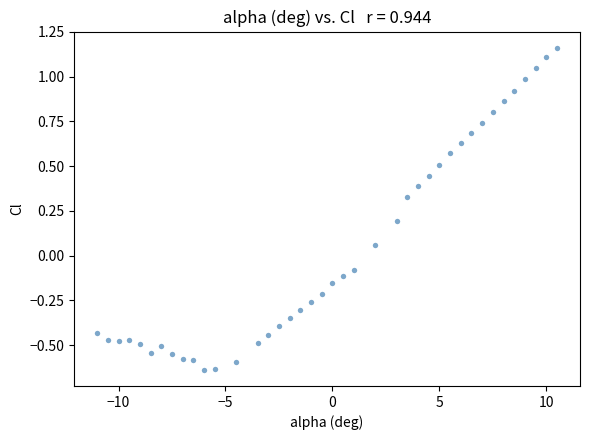

What is the range of Y values (max minus min)?

1.8